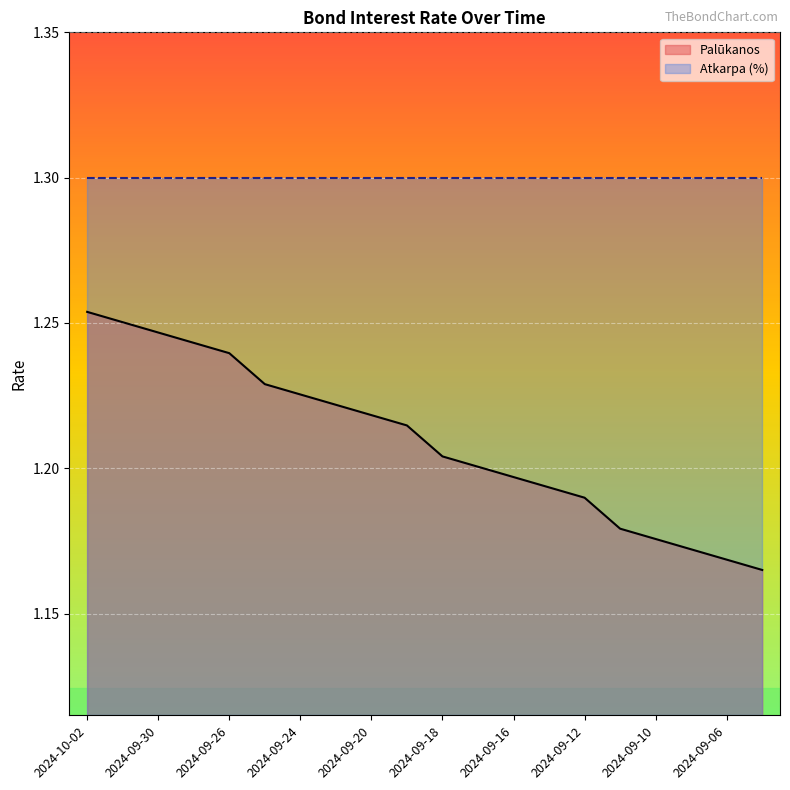

What is the label of the 6th point from the right?

2024-09-12